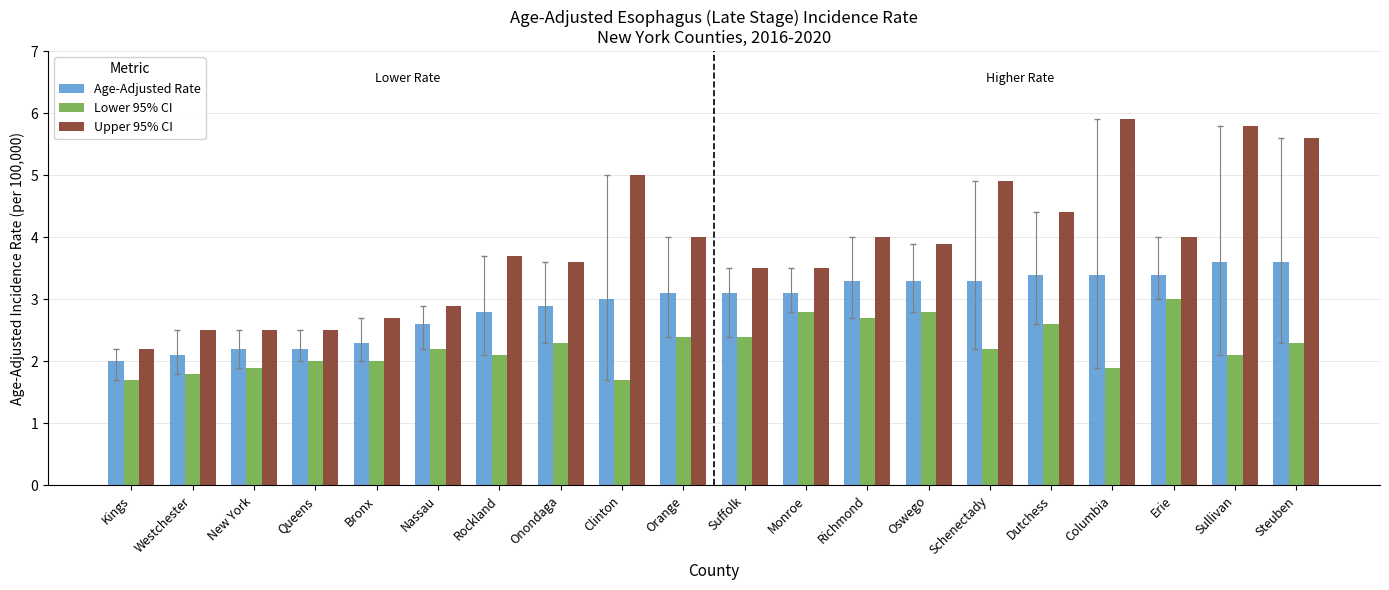

What is the difference between the Upper 95% CI values at Bronx and Steuben?

2.9